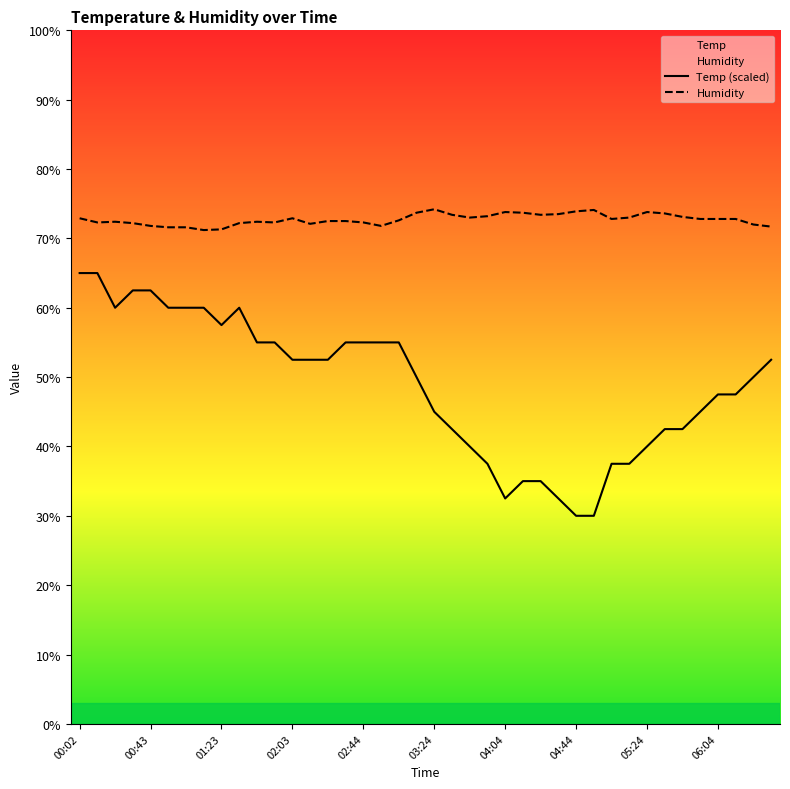

Reading left to right, list all the values displayed in this chart.

Temp: 00:02=65.0	00:13=65.0	00:23=60.0	00:33=62.5	00:43=62.5	00:53=60.0	01:03=60.0	01:13=60.0	01:23=57.5	01:33=60.0	01:43=55.0	01:53=55.0	02:03=52.5	02:13=52.5	02:23=52.5	02:33=55.0	02:44=55.0	02:54=55.0	03:04=55.0	03:14=50.0	03:24=45.0	03:34=42.5	03:44=40.0	03:54=37.5	04:04=32.5	04:14=35.0	04:24=35.0	04:34=32.5	04:44=30.0	04:54=30.0	05:04=37.5	05:14=37.5	05:24=40.0	05:34=42.5	05:44=42.5	05:54=45.0	06:04=47.5	06:14=47.5	06:24=50.0	06:34=52.5
Humidity: 00:02=72.9	00:13=72.3	00:23=72.4	00:33=72.2	00:43=71.8	00:53=71.6	01:03=71.6	01:13=71.2	01:23=71.3	01:33=72.2	01:43=72.4	01:53=72.3	02:03=72.9	02:13=72.1	02:23=72.5	02:33=72.5	02:44=72.3	02:54=71.8	03:04=72.6	03:14=73.7	03:24=74.2	03:34=73.4	03:44=73.0	03:54=73.2	04:04=73.8	04:14=73.7	04:24=73.4	04:34=73.5	04:44=73.9	04:54=74.1	05:04=72.8	05:14=73.0	05:24=73.8	05:34=73.6	05:44=73.1	05:54=72.8	06:04=72.8	06:14=72.8	06:24=72.0	06:34=71.7